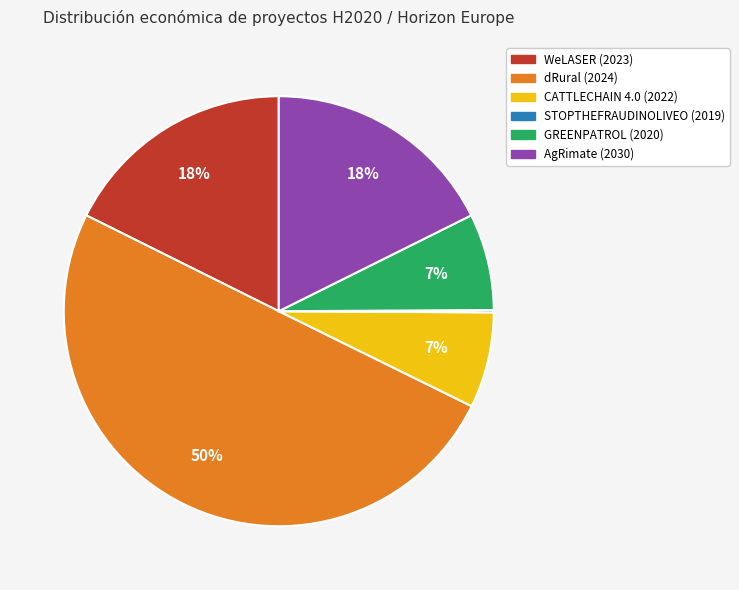

To the nearest percent, what is the difference between the largest and smallest slice percentages?

50%